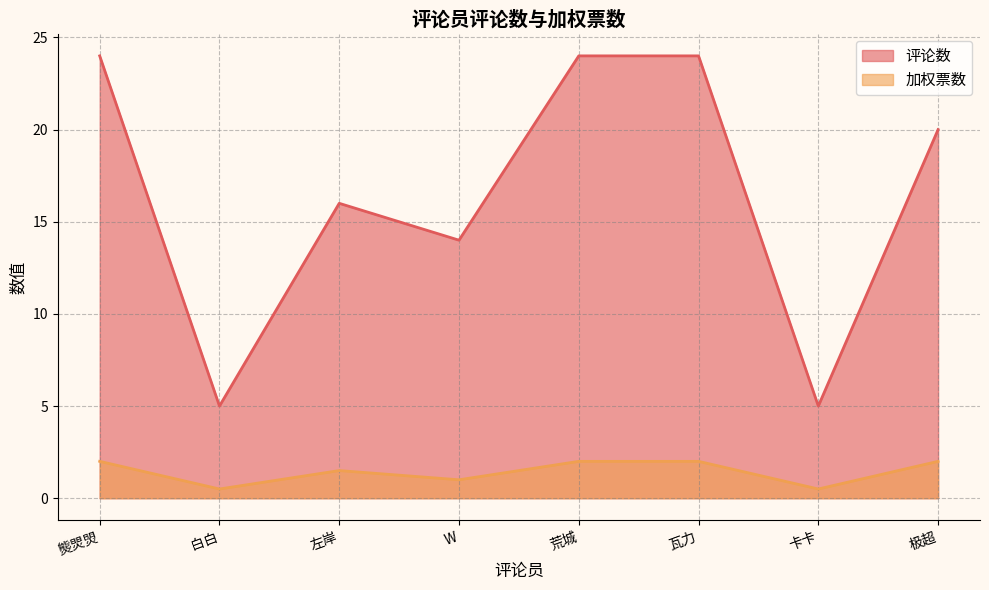

Reading left to right, what are all the values shown in this chart?

评论数: 24.0	5.0	16.0	14.0	24.0	24.0	5.0	20.0
加权票数: 2.0	0.5	1.5	1.0	2.0	2.0	0.5	2.0